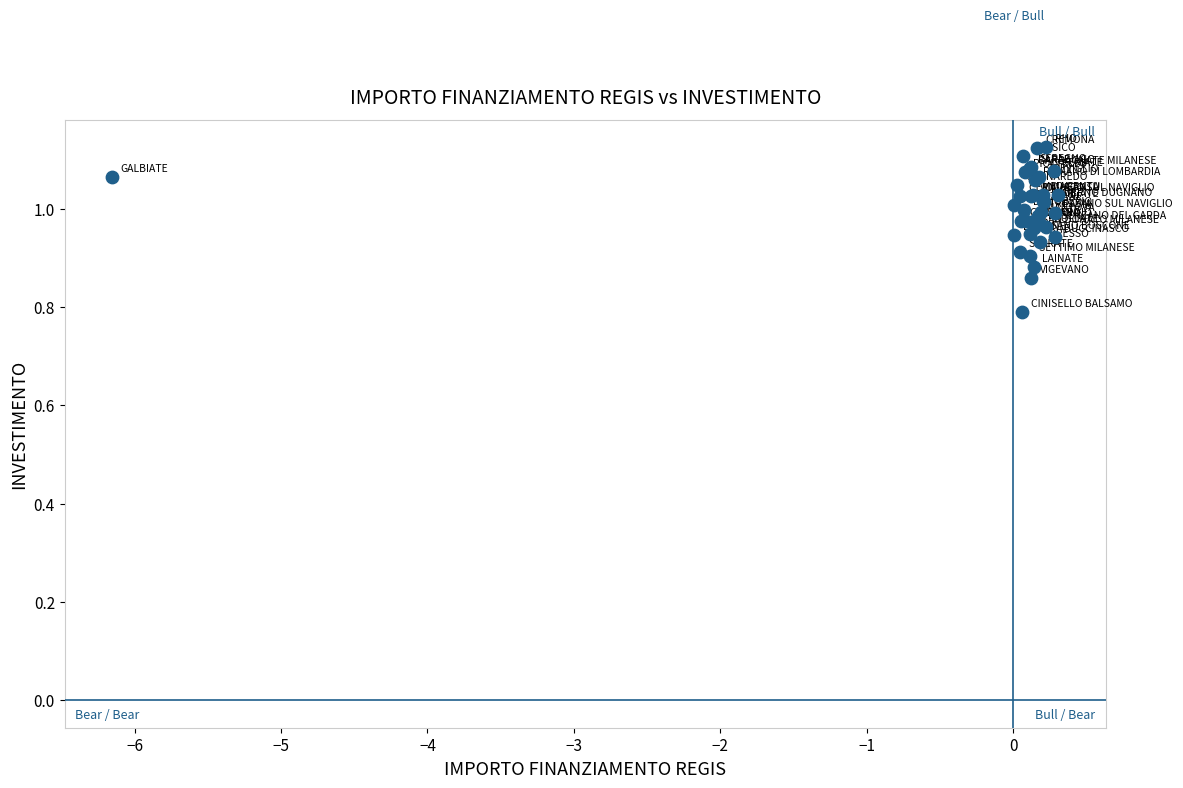

What Y value in the scatter plot is closest to 0?

0.8